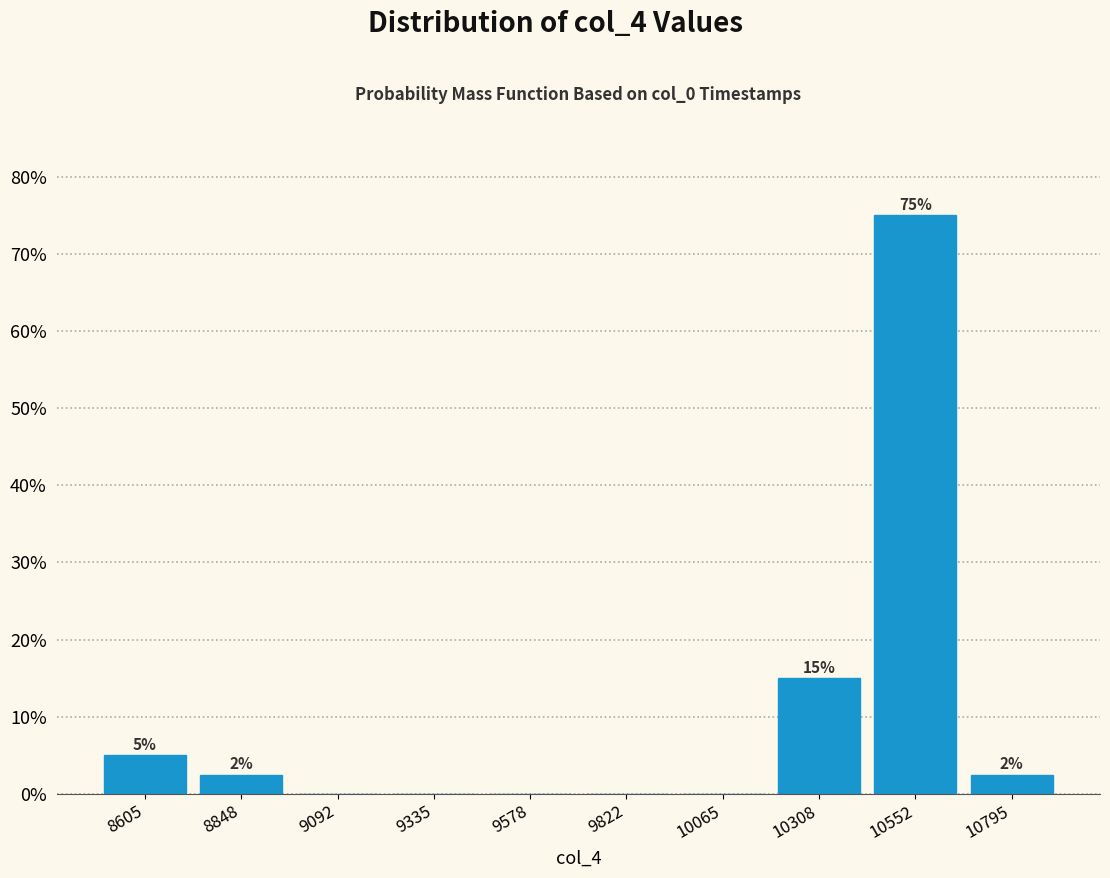

Over which range of the x-axis is the bar tallest?

10450 to 10650